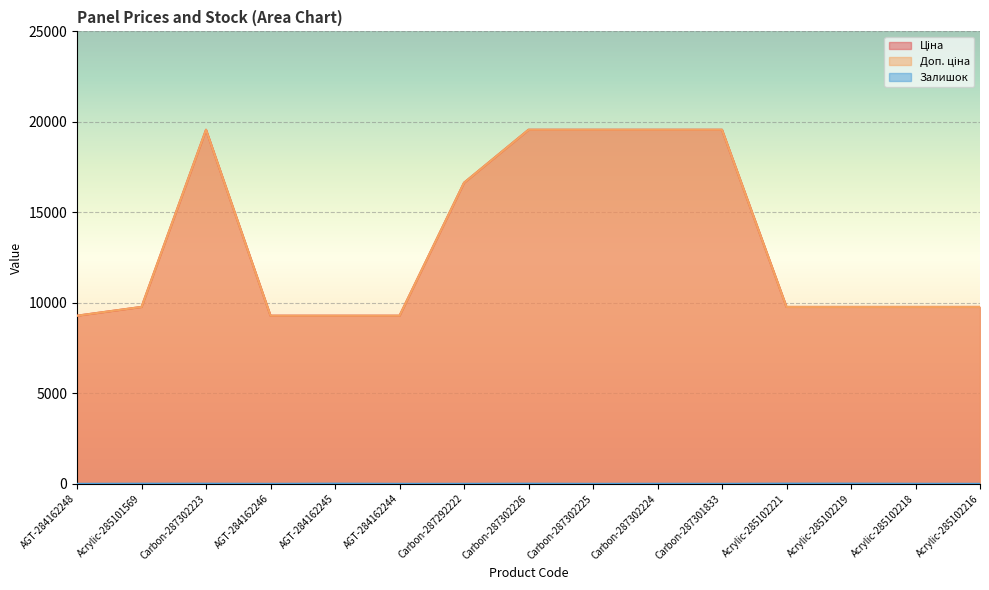

What are all the series names shown in the legend?

Ціна, Доп. ціна, Залишок